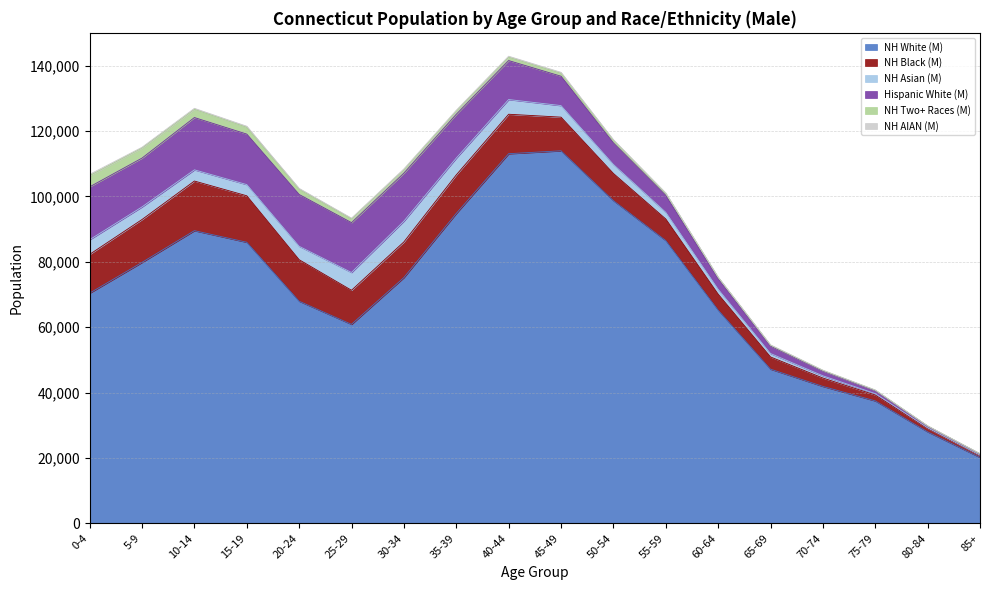

How many values in the NH Two+ Races (M) series exceed 947?

8